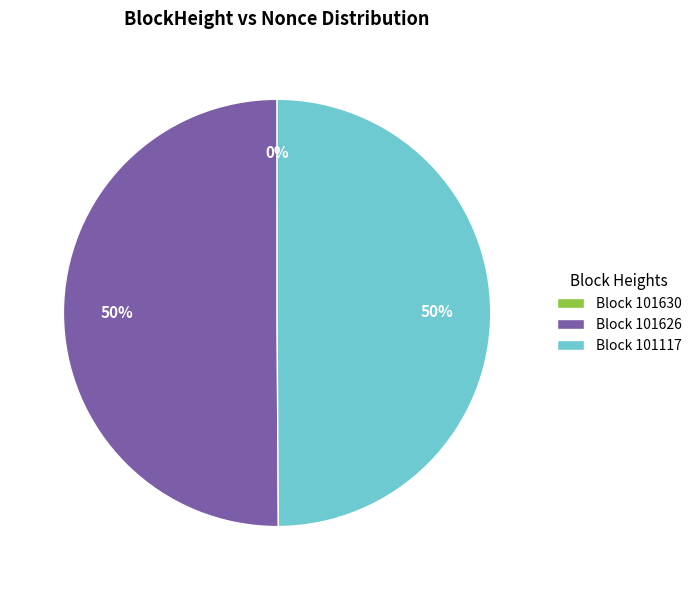

What percentage is the Block 101117 slice, to the nearest percent?

50%